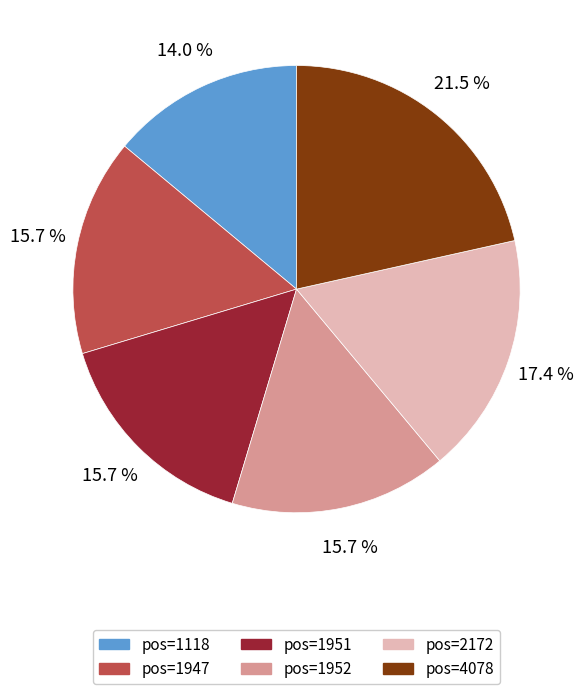

Which slice is the largest?

pos=4078